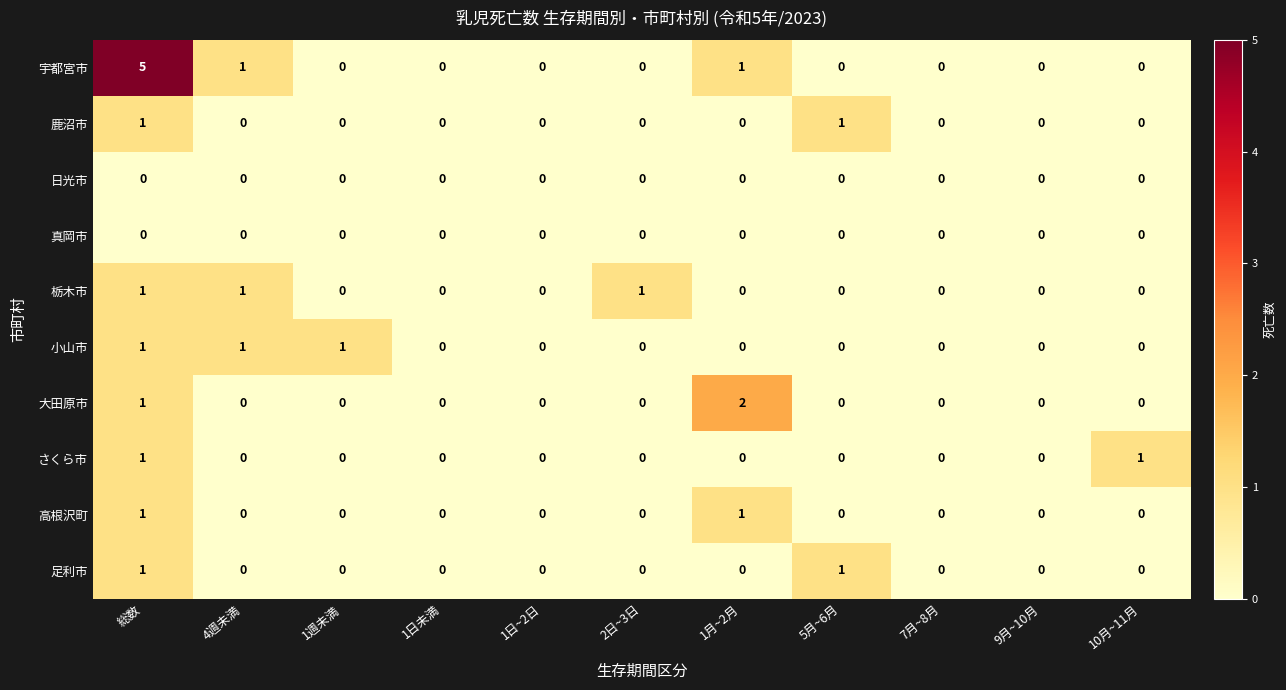

Which series has the widest spread of values?

宇都宮市